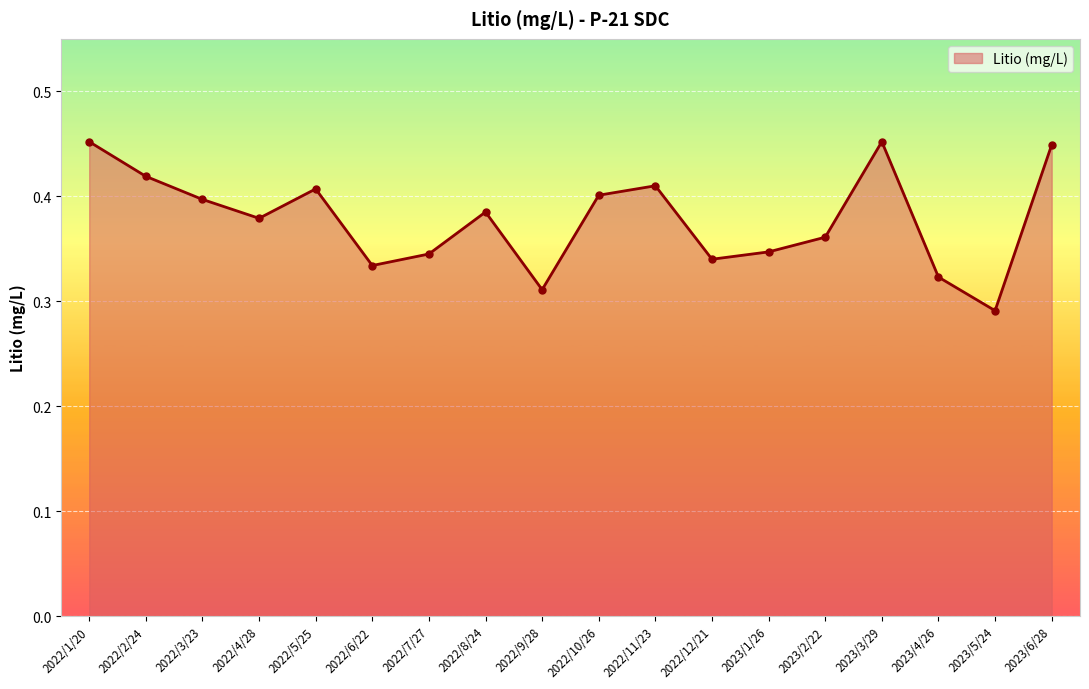

How many points are higher than both their immediate neighbors (excluding endpoints)?

4